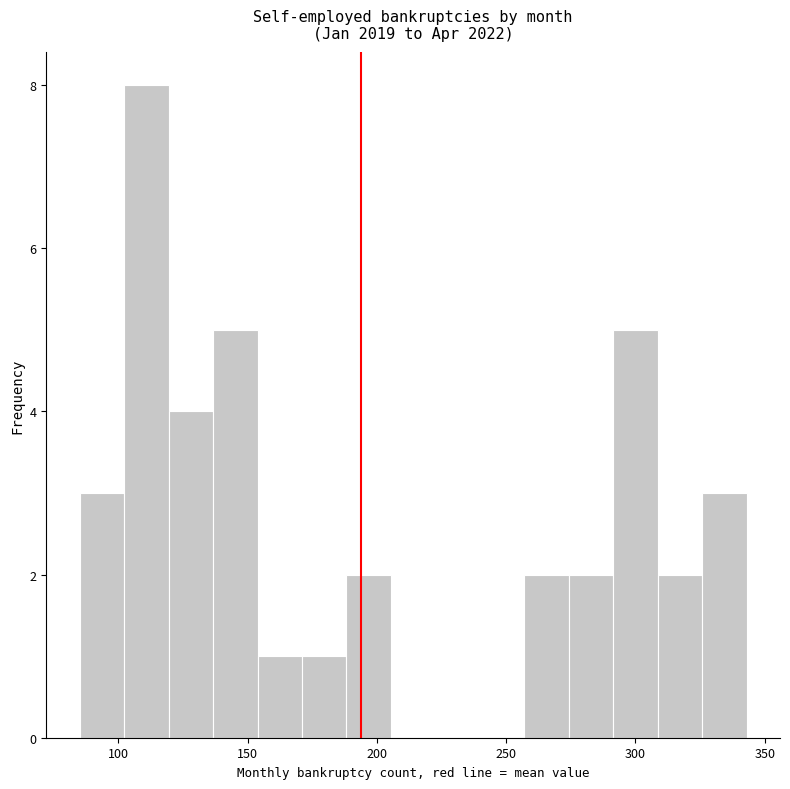

Read against the x-axis, roughly where is the centre of the tallest bar?

110